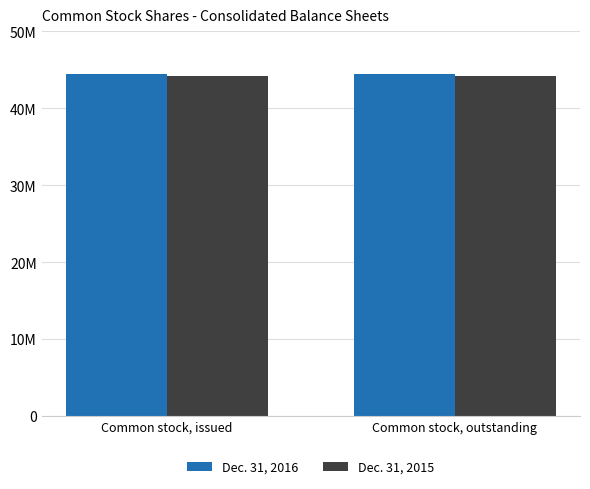

What is the value of the Dec. 31, 2015 bar at the 1st from the left?

44184195